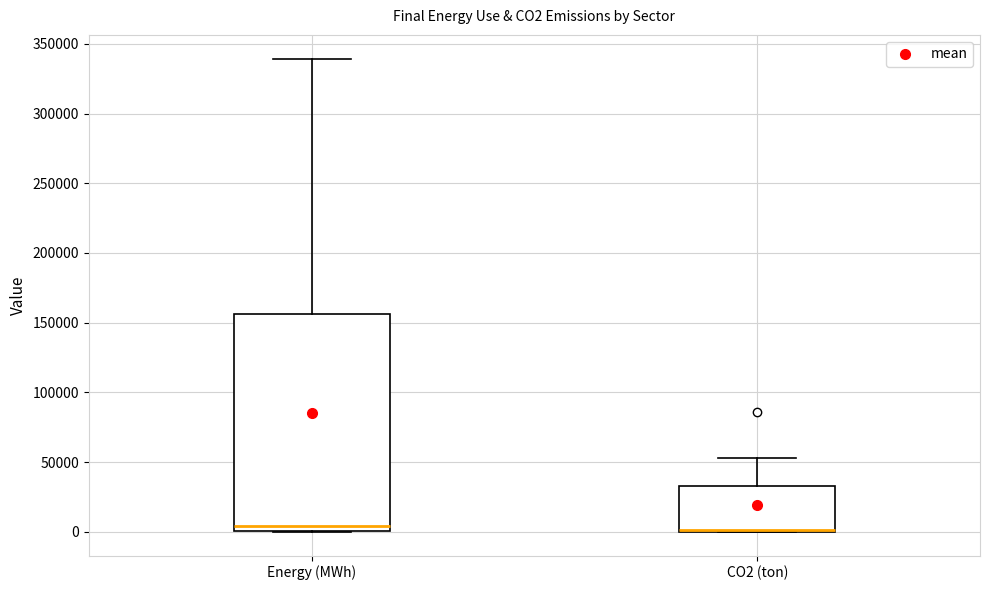

Comparing the boxes themselves (not the whiskers), which one is the tallest?

Energy (MWh)